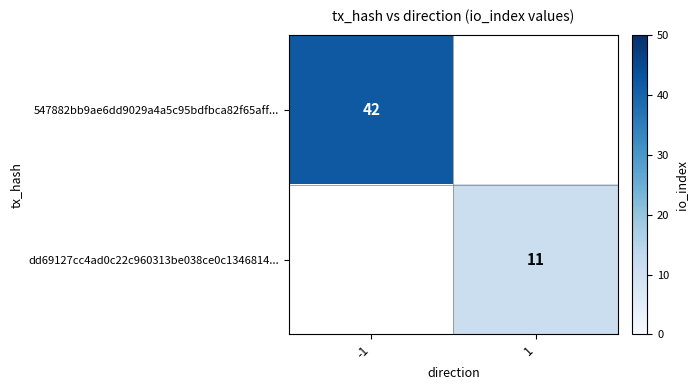

True or false: dd69127cc4ad0c22c960313be038ce0c1346814... has a value of 16 at 1.

False